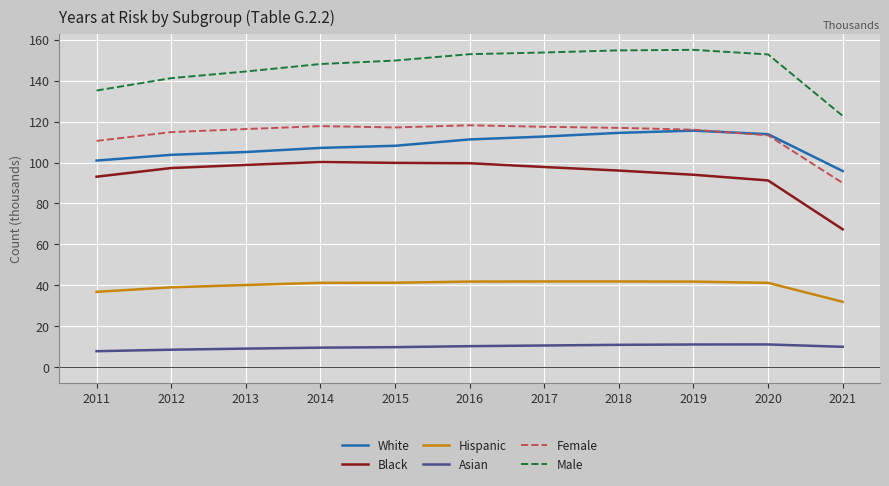

Rank the series at 2013 from lowest to highest value.

Asian, Hispanic, Black, White, Female, Male